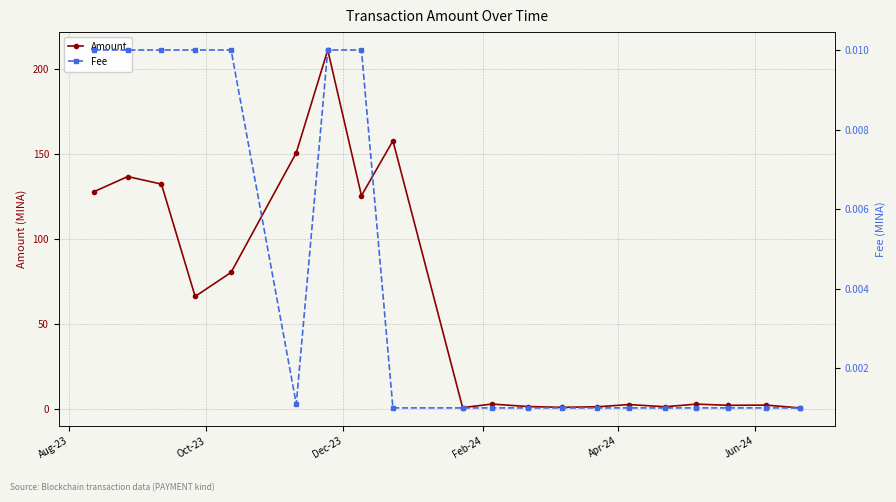

True or false: Fee and Amount intersect in this chart.

False